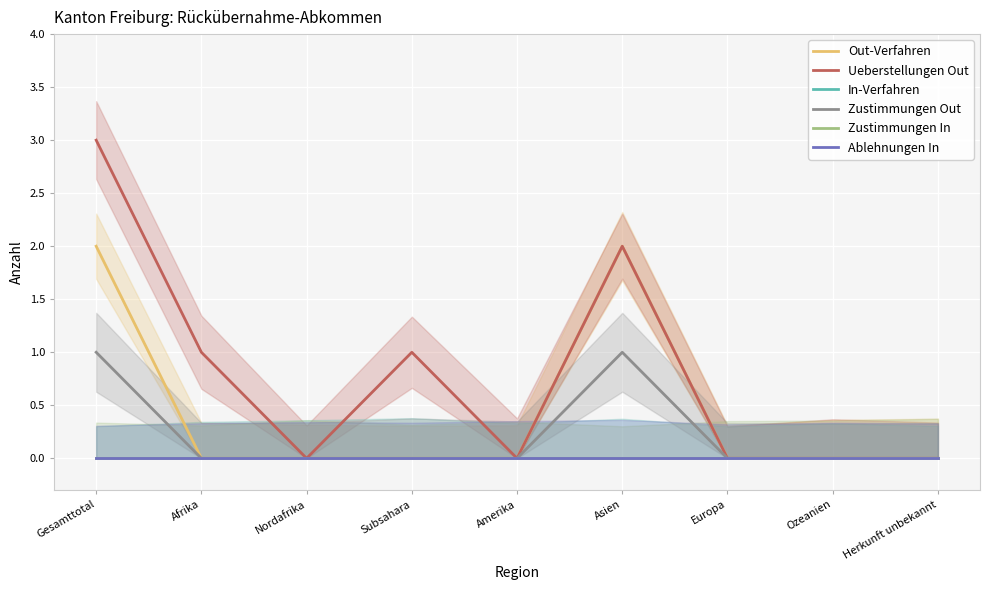

True or false: In-Verfahren and Ablehnungen In cross at least once.

False